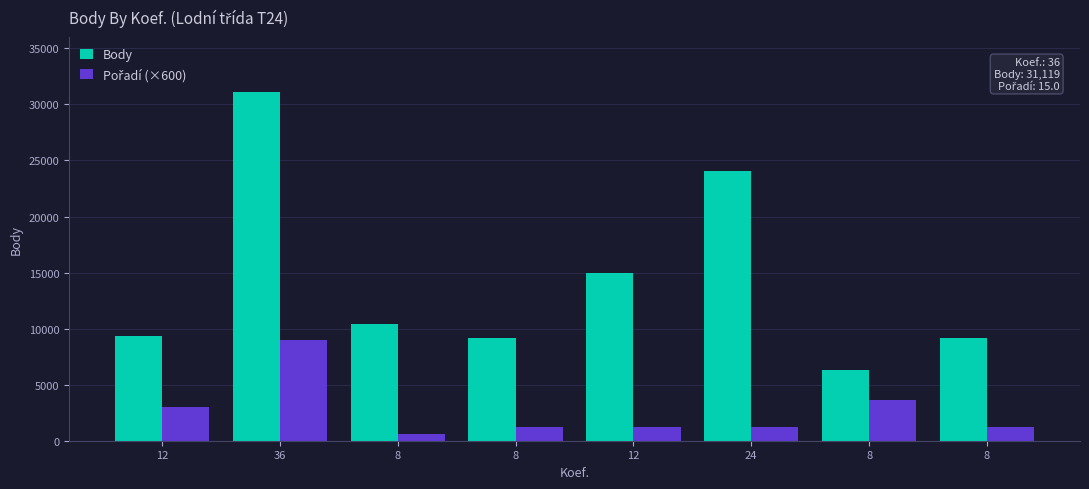

Where is Body nearest to the value 18700?

12